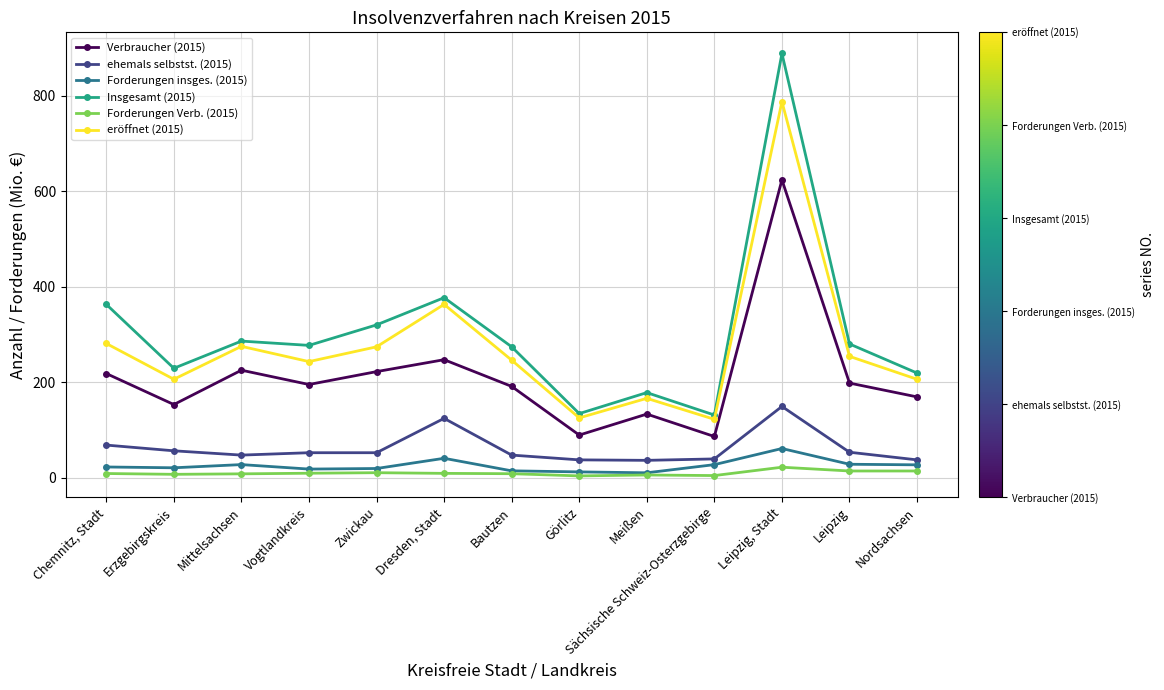

True or false: Forderungen insges. (2015) and Insgesamt (2015) cross at least once.

False